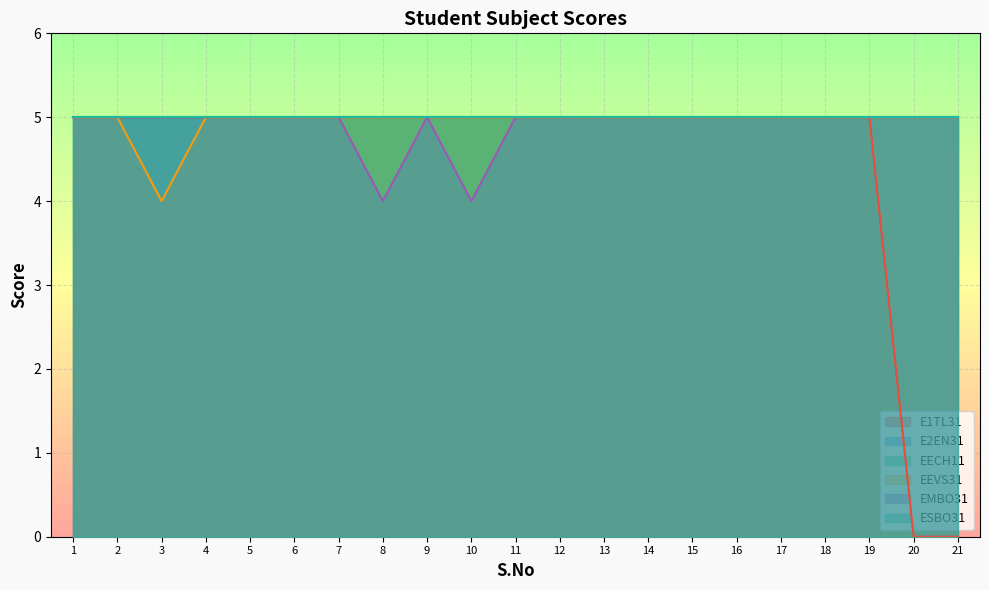

At which label does EEVS31 reach its minimum?

3